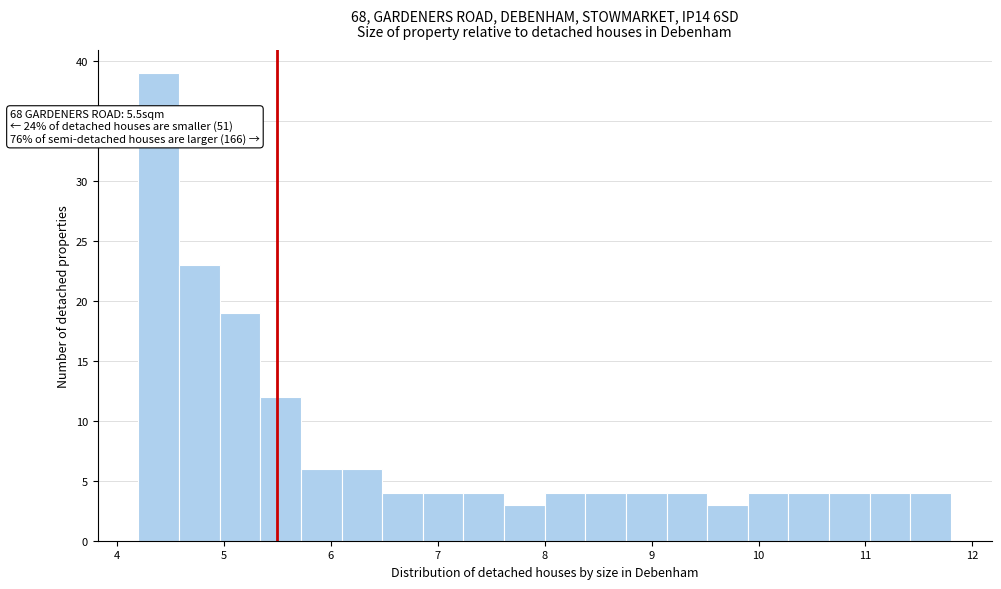

Around what value on the x-axis is the tallest bar? Give the approximate position of its centre, as read against the axis.

4.4